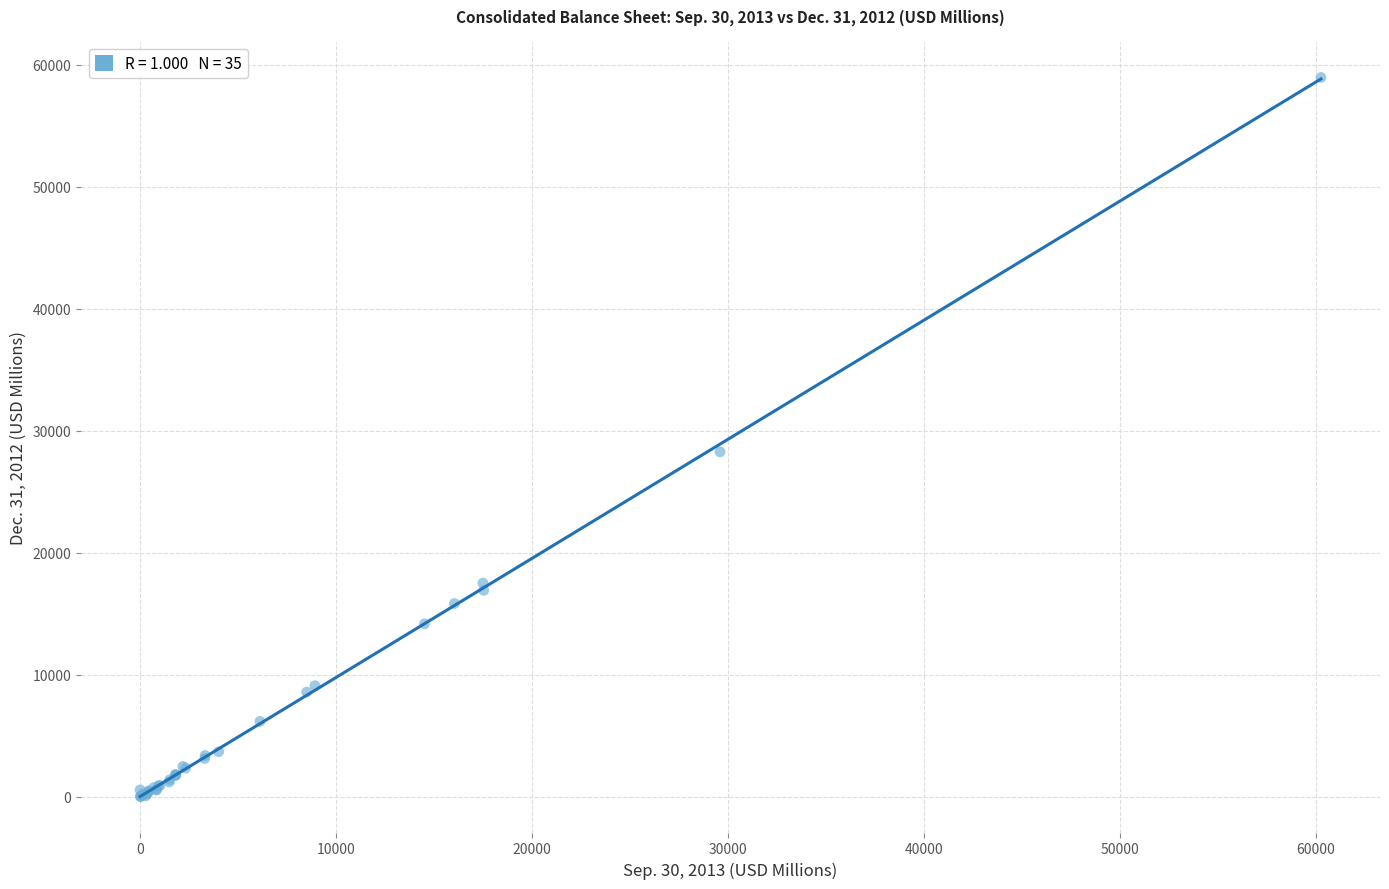

What Y value in the scatter plot is closest to 29485?

28268.4